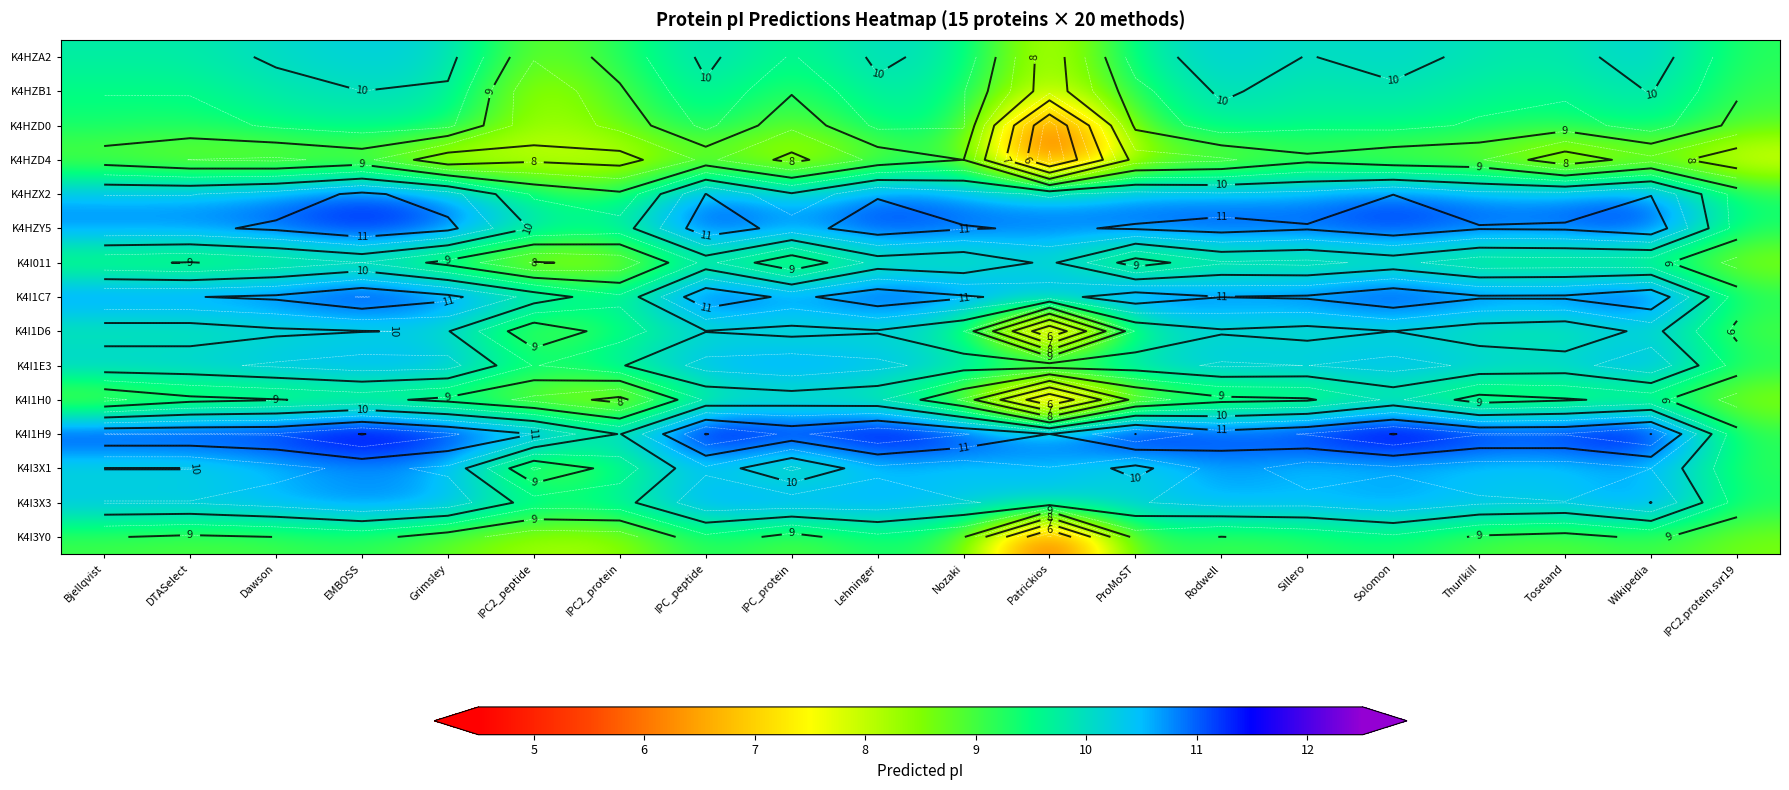

What is the sum of all K4I3Y0 values?

175.1